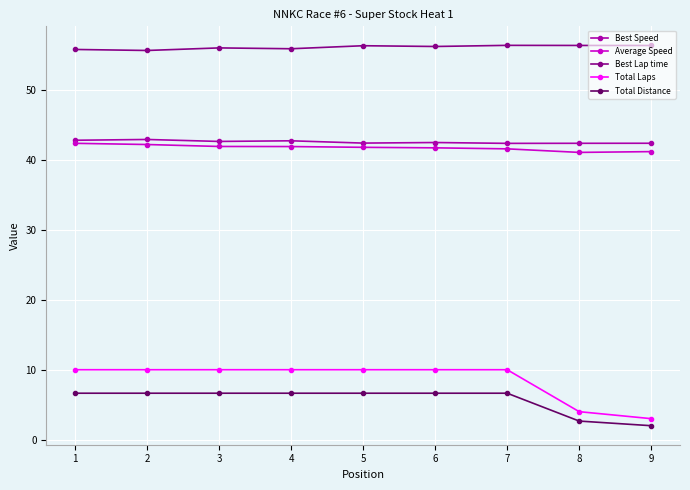

True or false: Total Laps and Best Speed intersect in this chart.

False